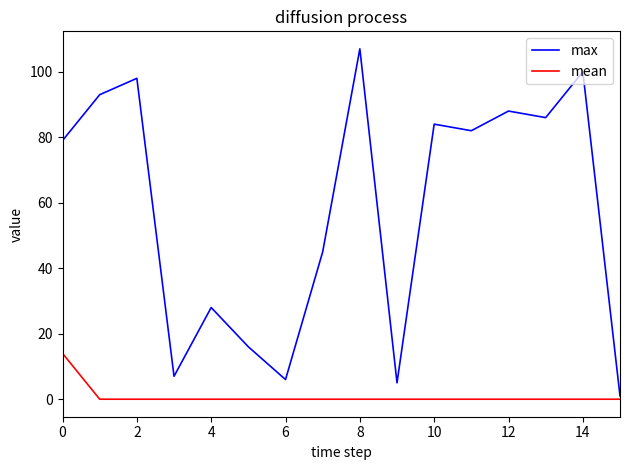

True or false: mean and max intersect in this chart.

False